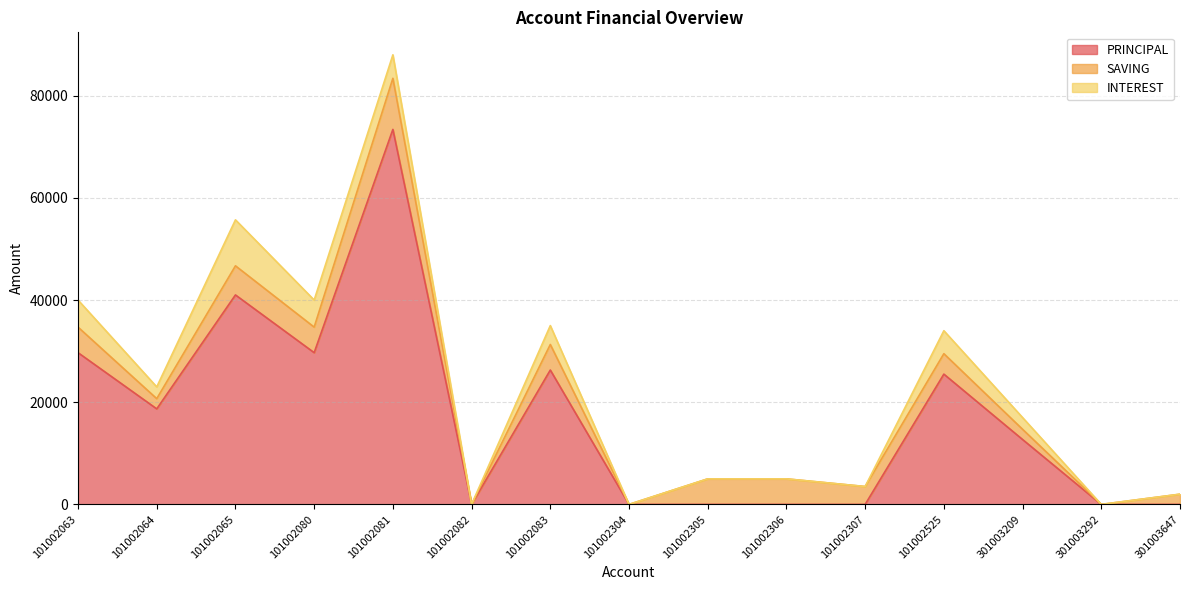

Reading right to left, transcribe all the data shown in this chart.

PRINCIPAL: 301003647=0	301003292=0	301003209=12700	101002525=25500	101002307=0	101002306=0	101002305=0	101002304=0	101002083=26300	101002082=0	101002081=73400	101002080=29700	101002065=41000	101002064=18700	101002063=29700
SAVING: 301003647=2000	301003292=0	301003209=2000	101002525=4000	101002307=3500	101002306=5000	101002305=5000	101002304=0	101002083=5000	101002082=0	101002081=10000	101002080=5000	101002065=5700	101002064=2000	101002063=5000
INTEREST: 301003647=0	301003292=0	301003209=2300	101002525=4500	101002307=0	101002306=0	101002305=0	101002304=0	101002083=3700	101002082=0	101002081=4600	101002080=5300	101002065=9000	101002064=2300	101002063=5300